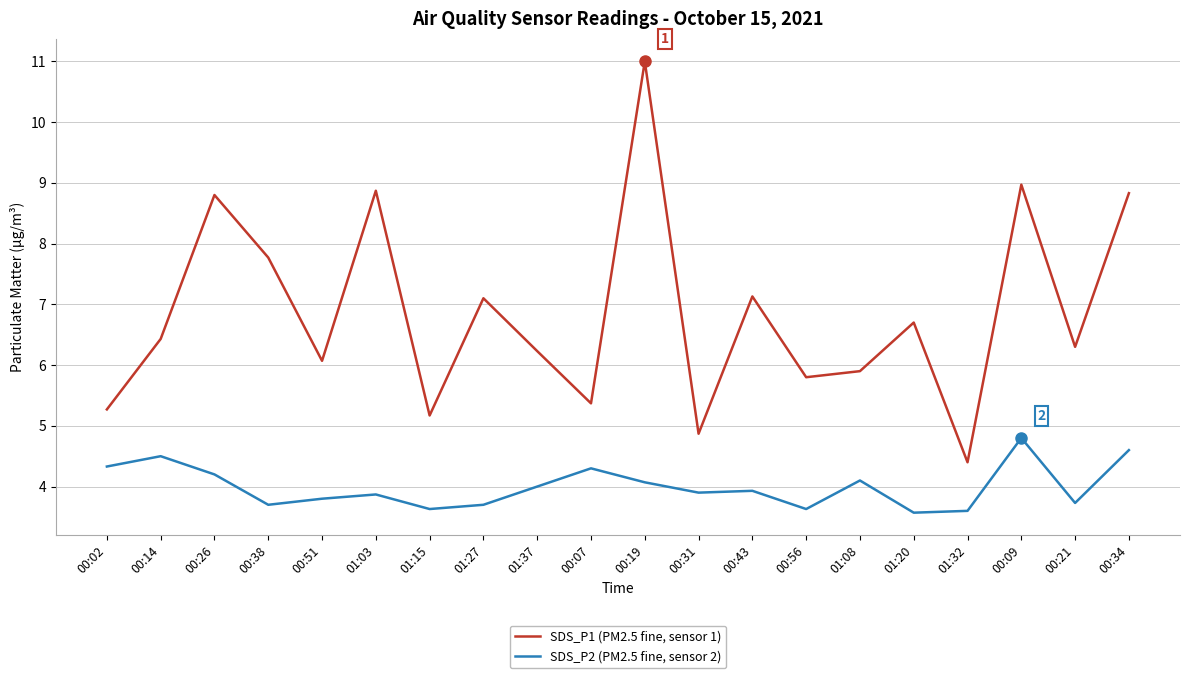

Which category has the highest value across all series?

00:19